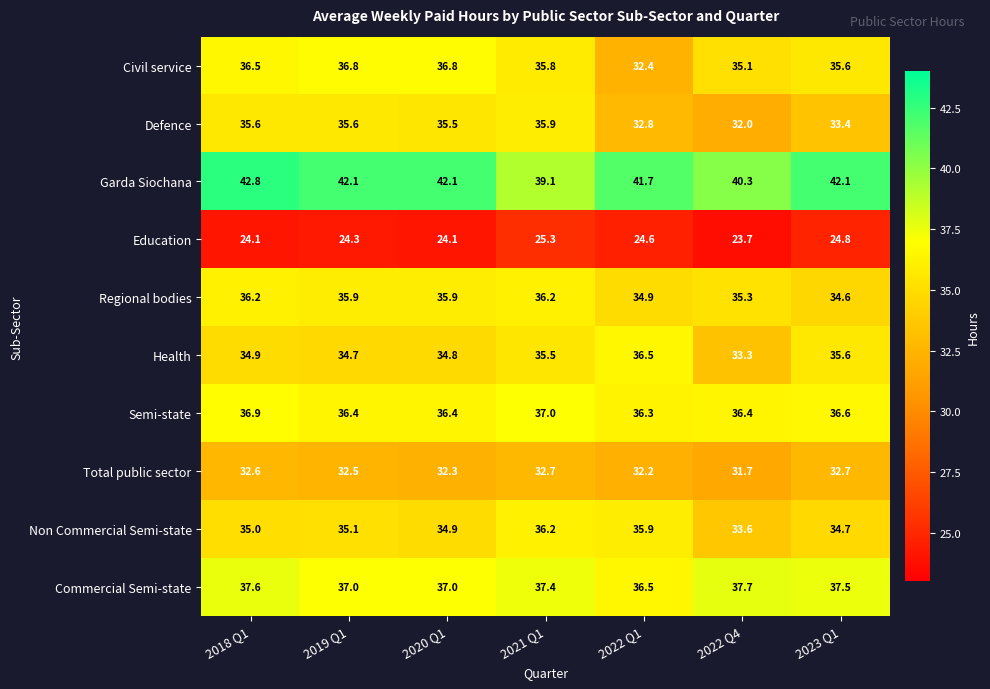

At how many categories does at least one series exceed 39?

7